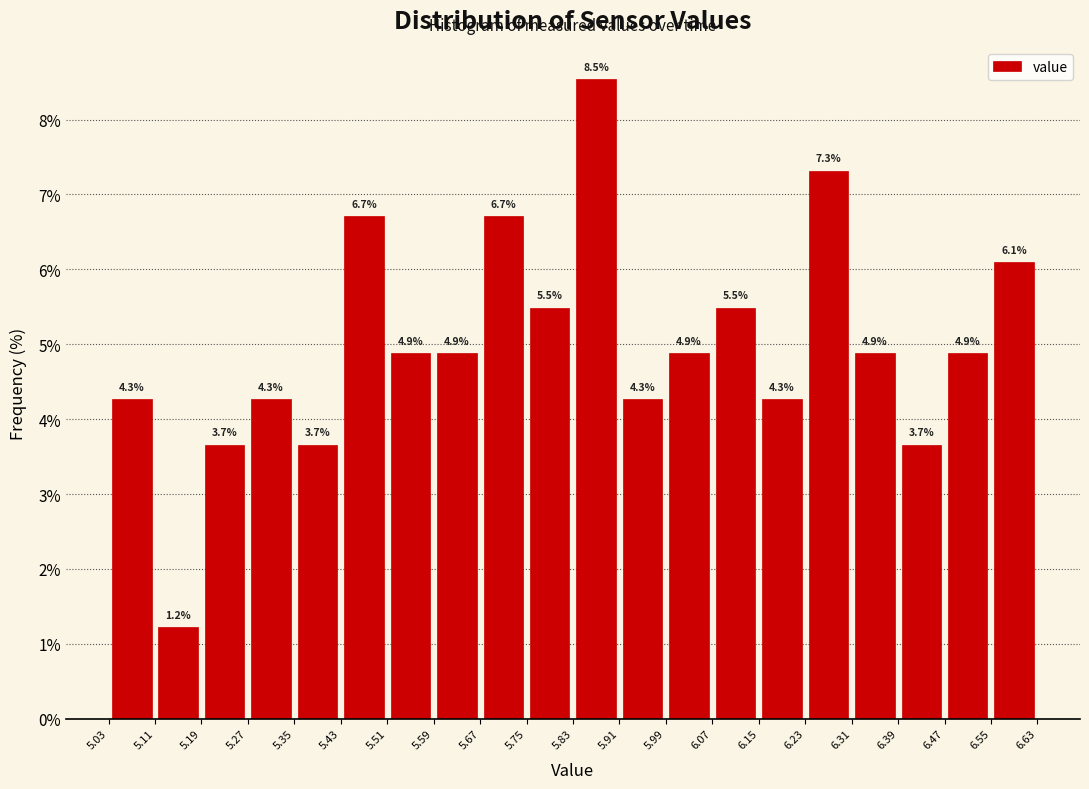

Reading left to right, transcribe this chart: for each bar, give the range it covers on the x-axis and its height.

5.03 to 5.11: 4.3
5.11 to 5.19: 1.2
5.19 to 5.27: 3.7
5.27 to 5.35: 4.3
5.35 to 5.43: 3.7
5.43 to 5.51: 6.7
5.51 to 5.59: 4.9
5.59 to 5.67: 4.9
5.67 to 5.75: 6.7
5.75 to 5.83: 5.5
5.83 to 5.91: 8.5
5.91 to 5.99: 4.3
5.99 to 6.07: 4.9
6.07 to 6.15: 5.5
6.15 to 6.23: 4.3
6.23 to 6.31: 7.3
6.31 to 6.39: 4.9
6.39 to 6.47: 3.7
6.47 to 6.55: 4.9
6.55 to 6.63: 6.1